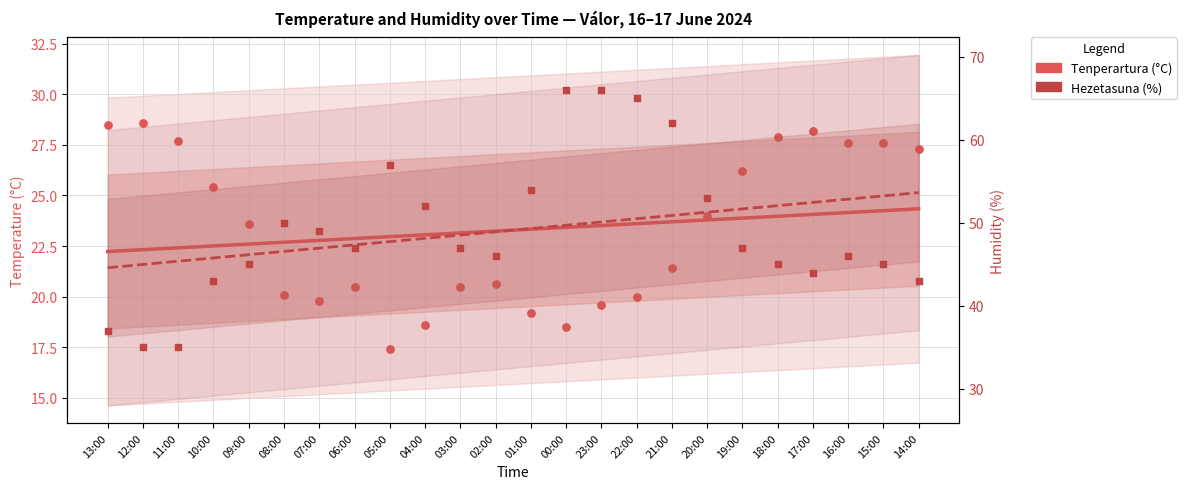

At how many categories does at least one series exceed 40?

24